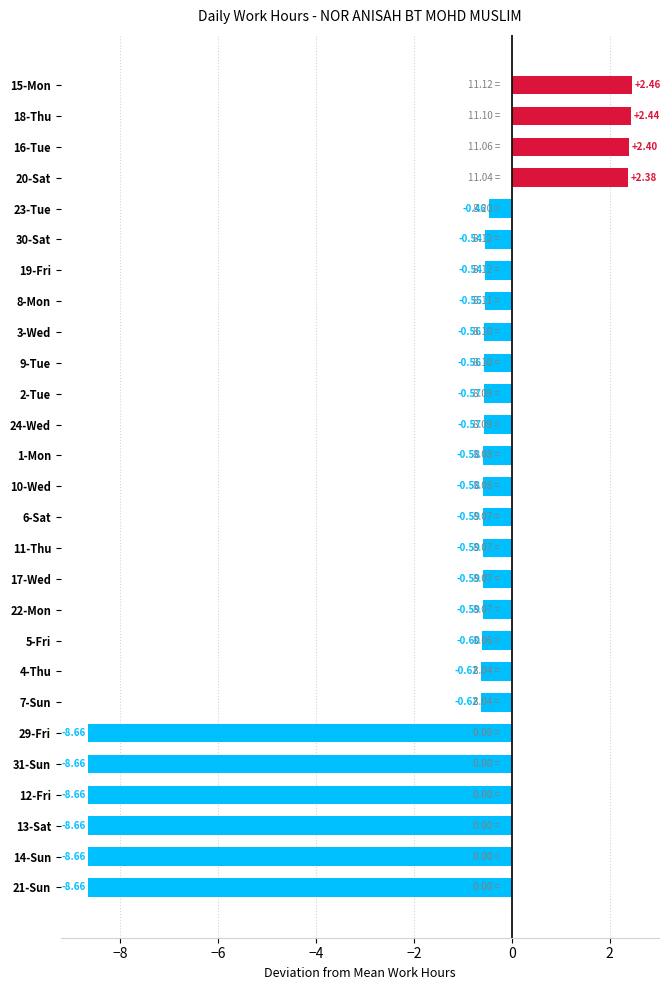

What is the difference between the maximum and minimum values?

11.1